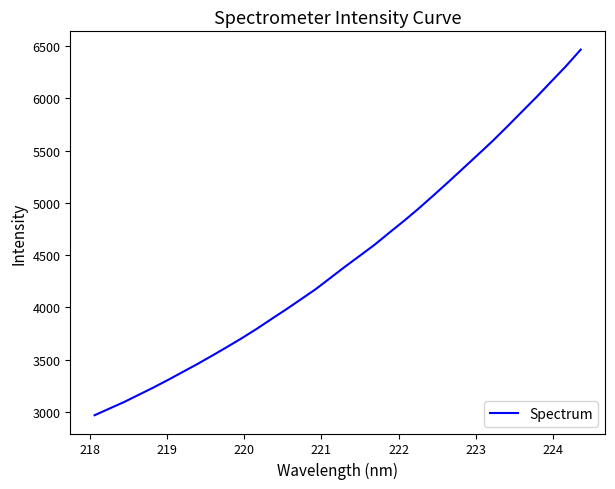

What is the greatest value displayed?

6464.2